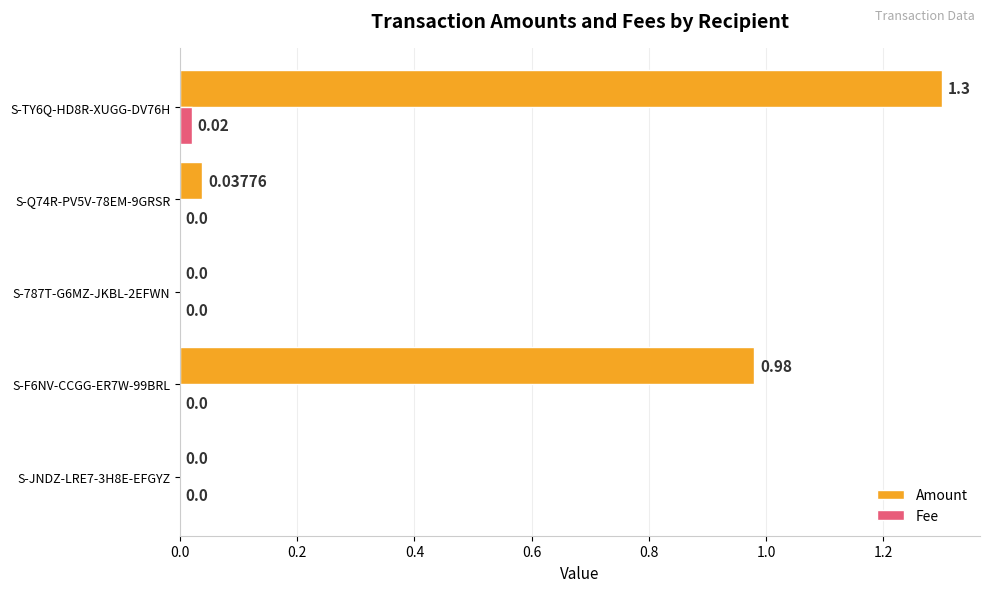

Count the number of categories in the chart.

5